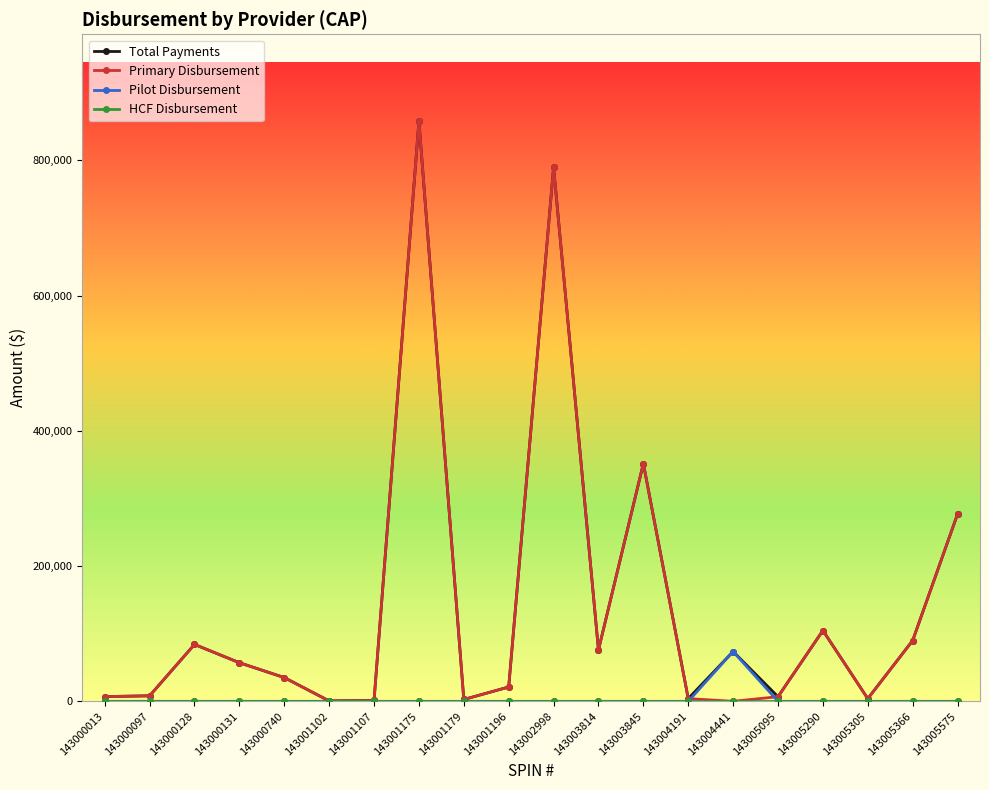

Where is the first local maximum for Primary Disbursement?

143000128